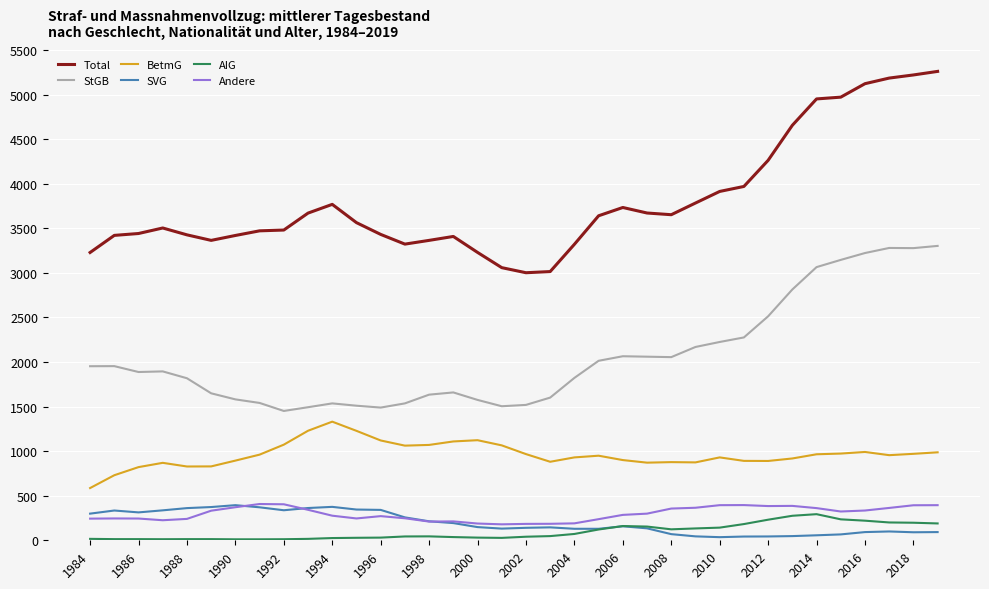

True or false: Total and AIG cross at least once.

False